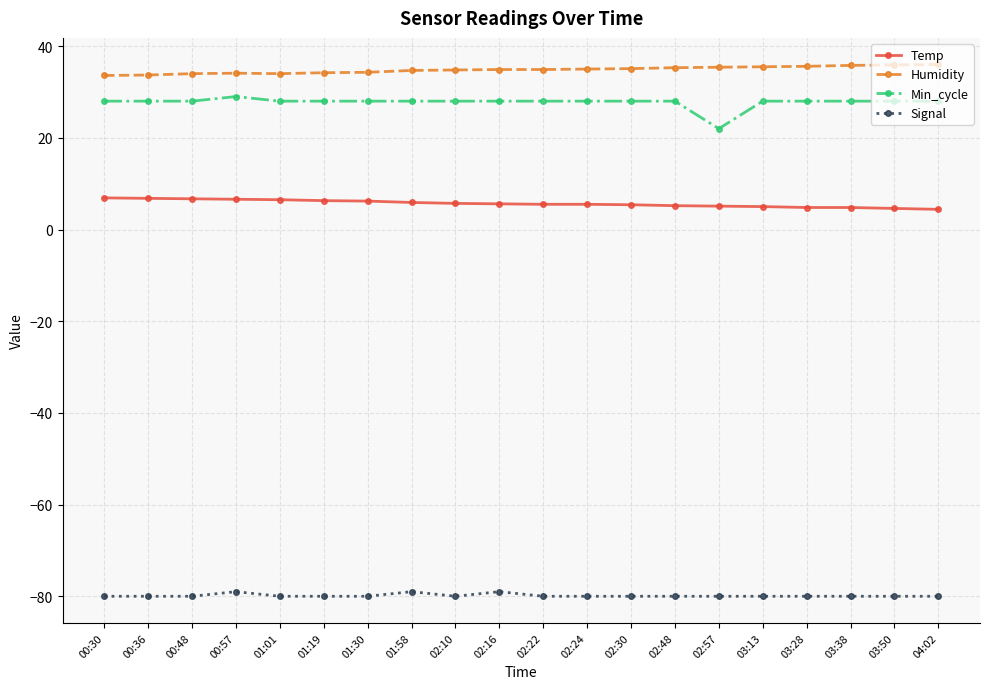

List the series in order of their peak value, lowest first.

Signal, Temp, Min_cycle, Humidity